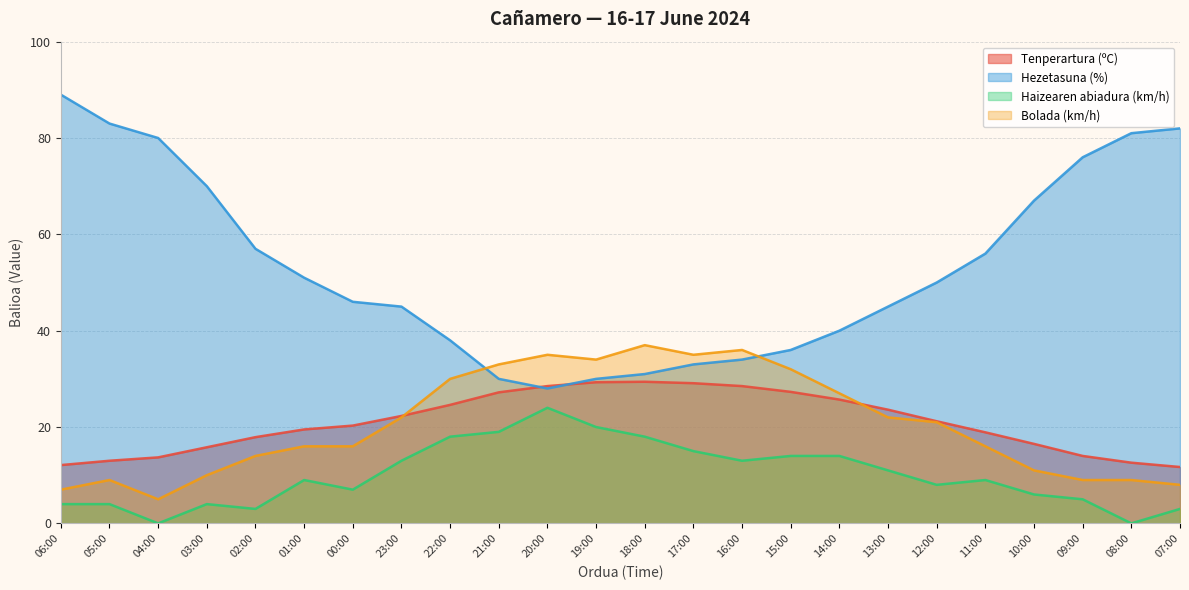

Where is the first local maximum for Tenperartura (ºC)?

18:00